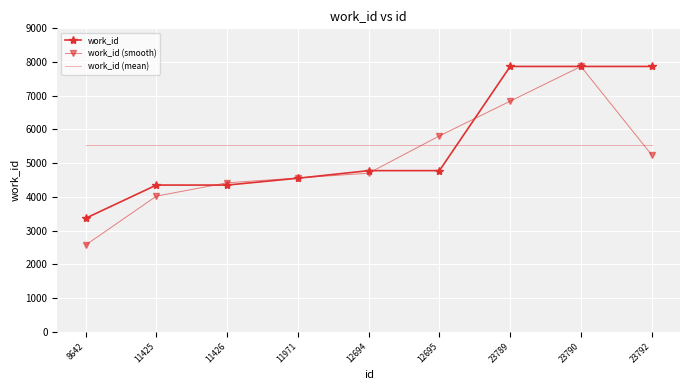

What is the difference between the highest and lowest values at 8642?

2959.9